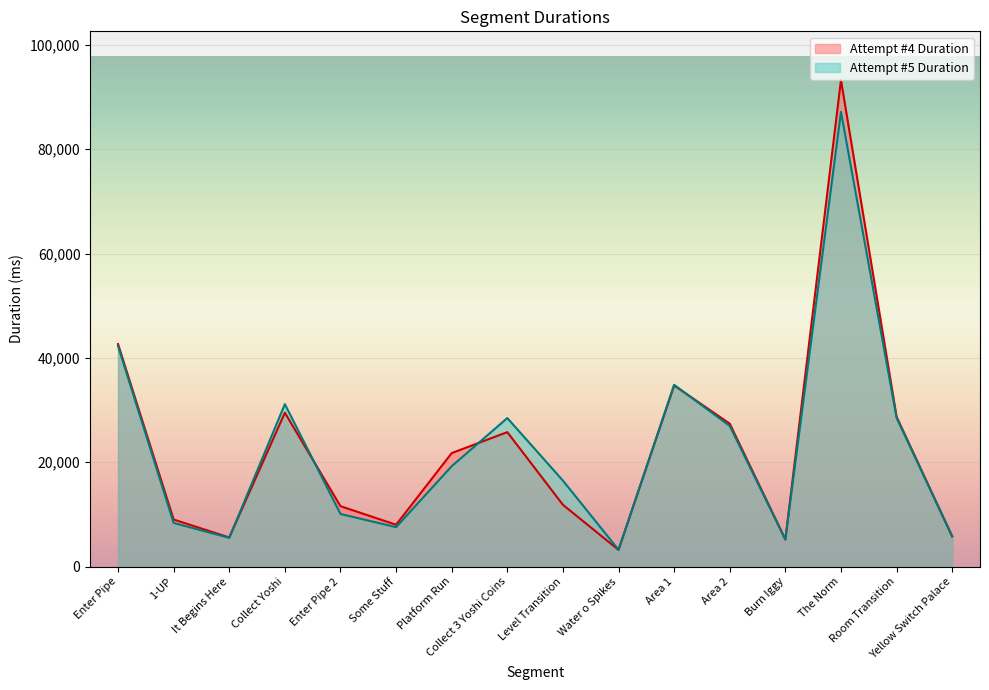

What is the label of the 13th point from the right?

Collect Yoshi